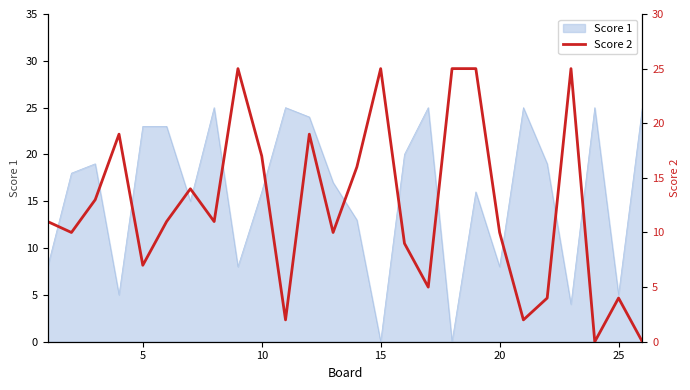

True or false: the data shows 4 at 12.

False